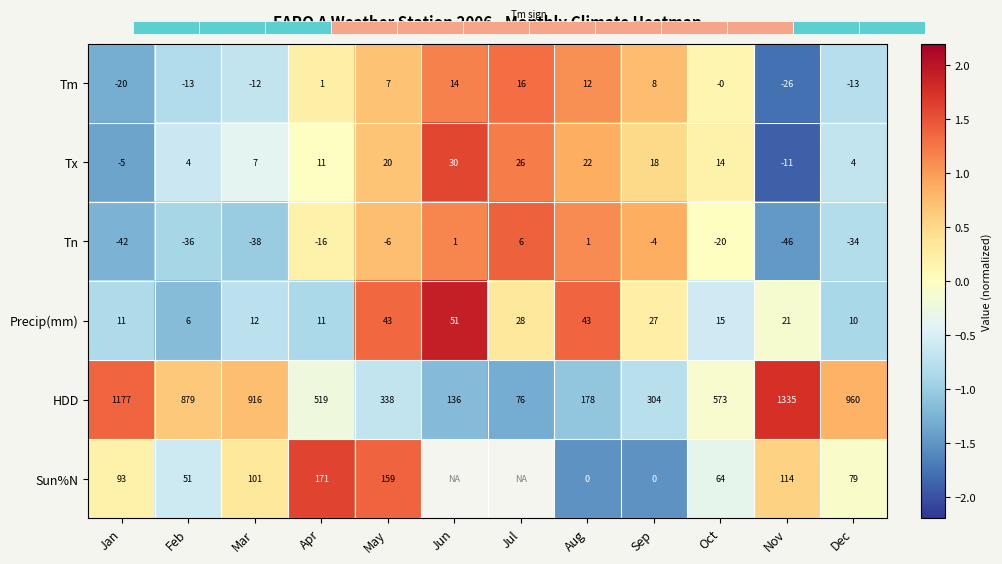

Is it true that Tm equals 0.3 at Apr?

False